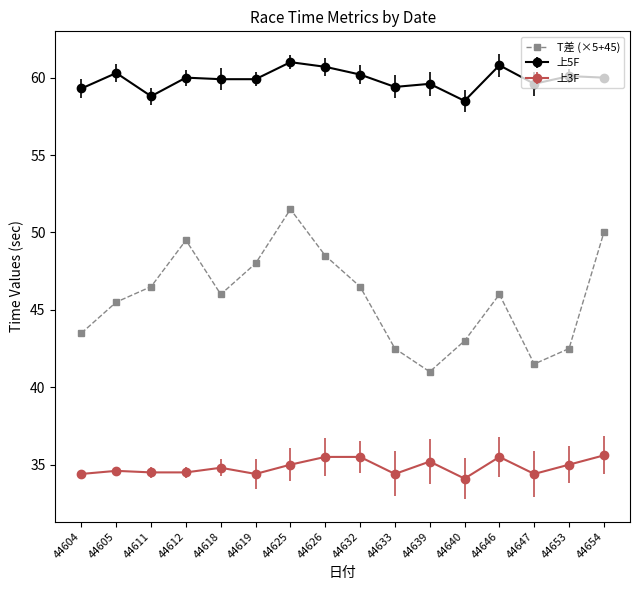

Rank the series by their maximum value, from lowest to highest.

上3F, T差 (×5+45), 上5F